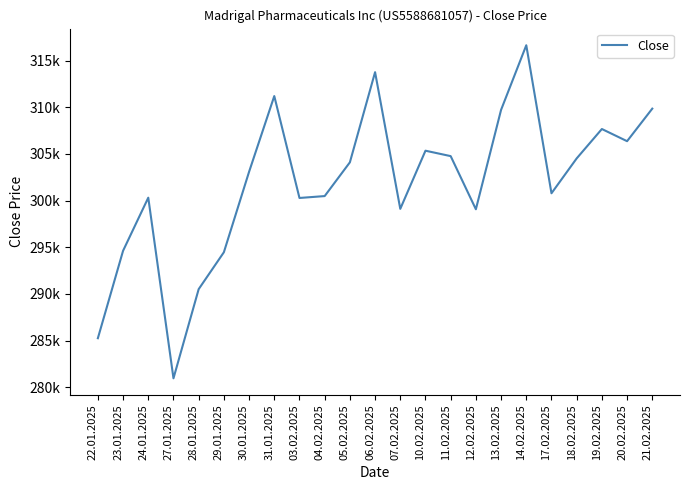

Between 31.01.2025 and 12.02.2025, which is larger?

31.01.2025